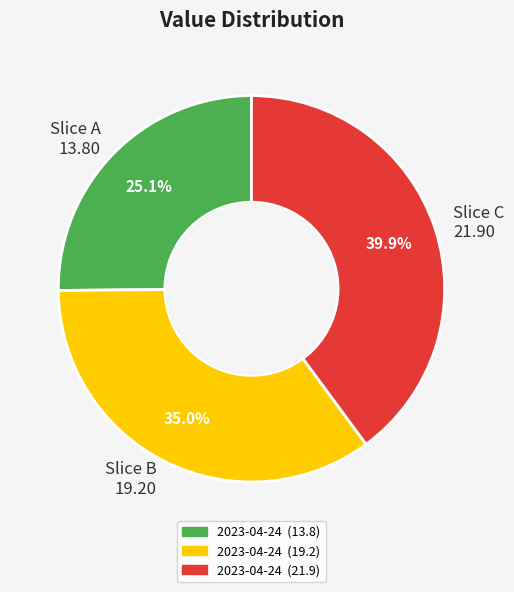

Is Slice A 13.80 the majority of the pie?

No